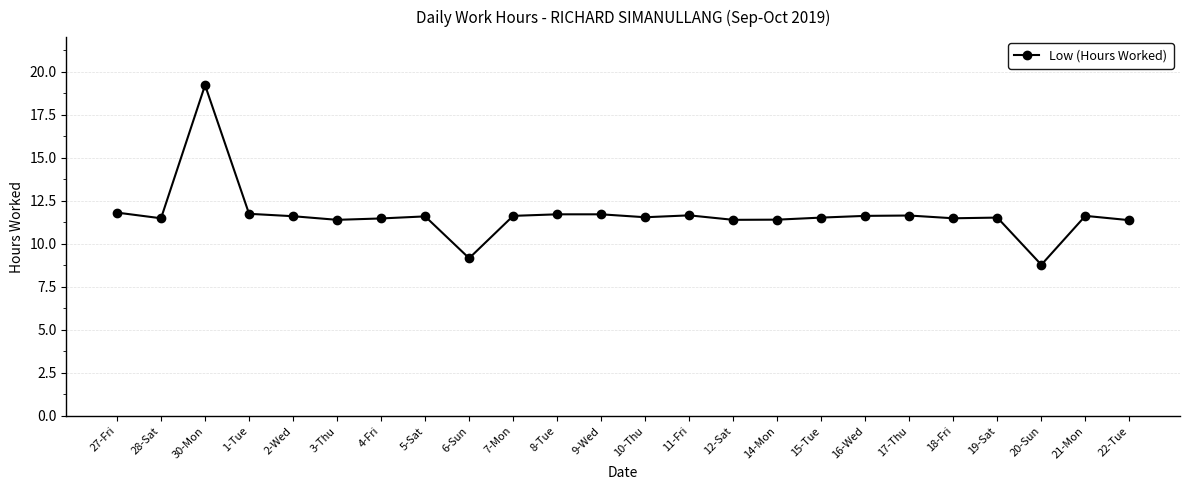

The chart shows a value of 7.3 at 14-Mon. True or false?

False